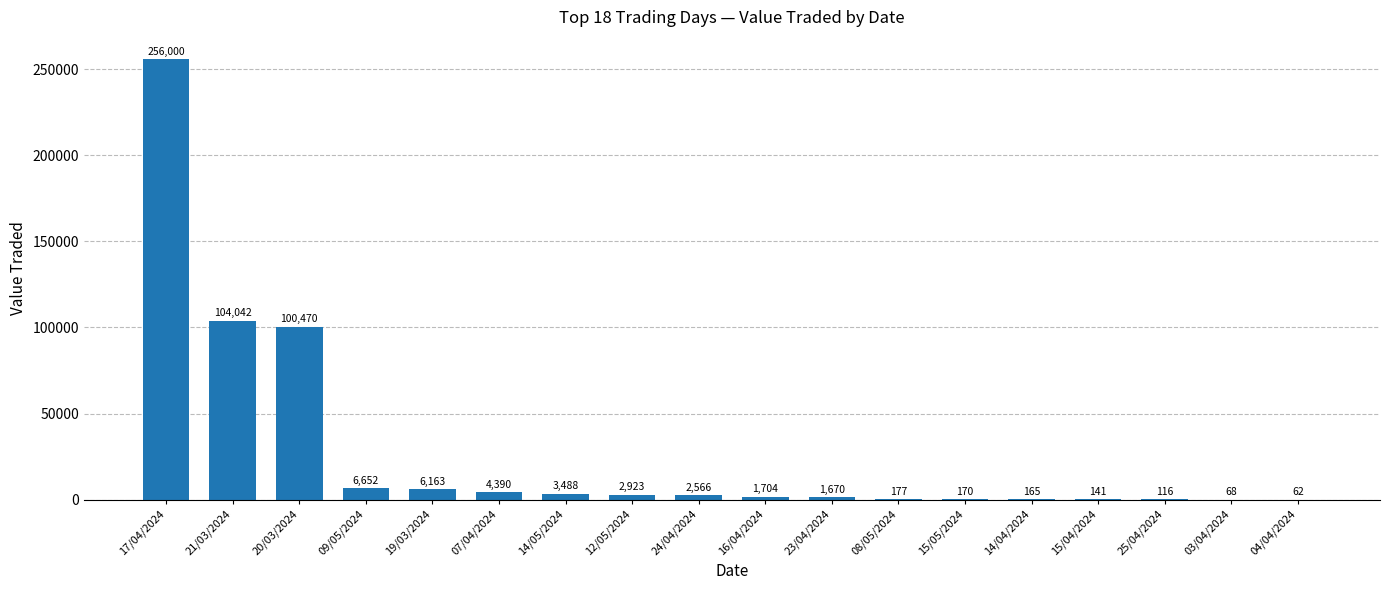

Where is the data nearest to the value 128031?

21/03/2024